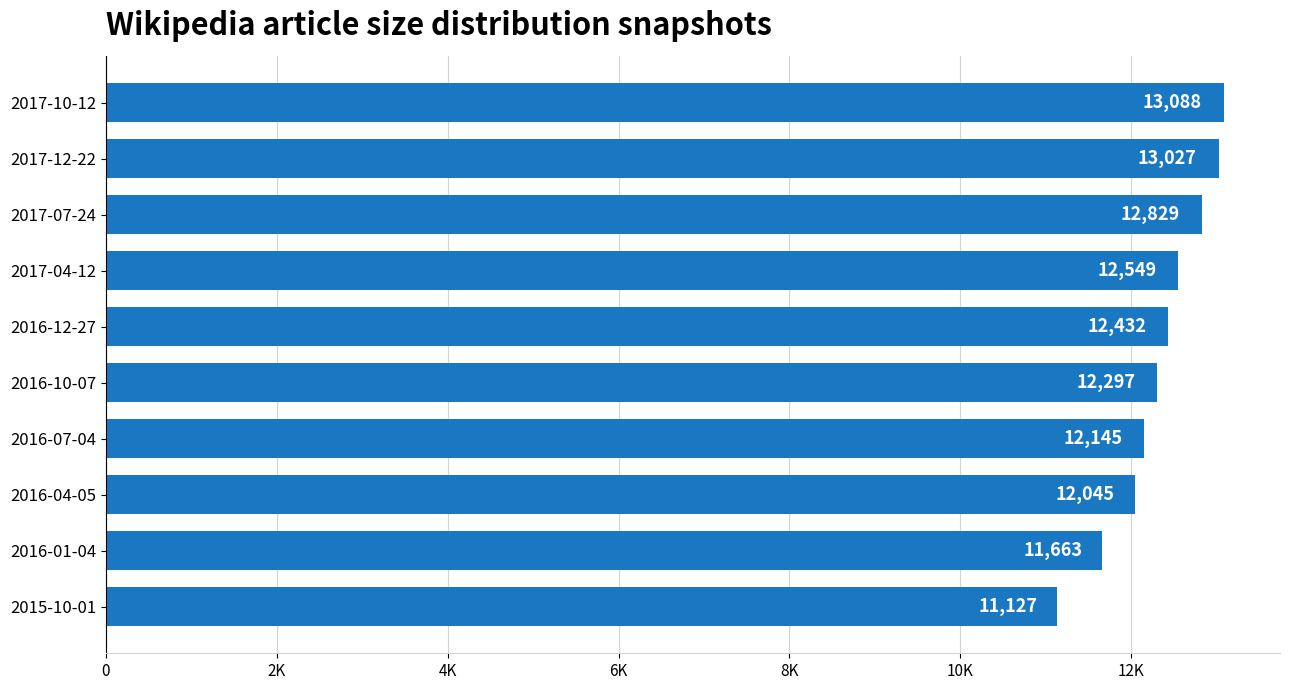

Where is the data nearest to the value 12107?

2016-07-04